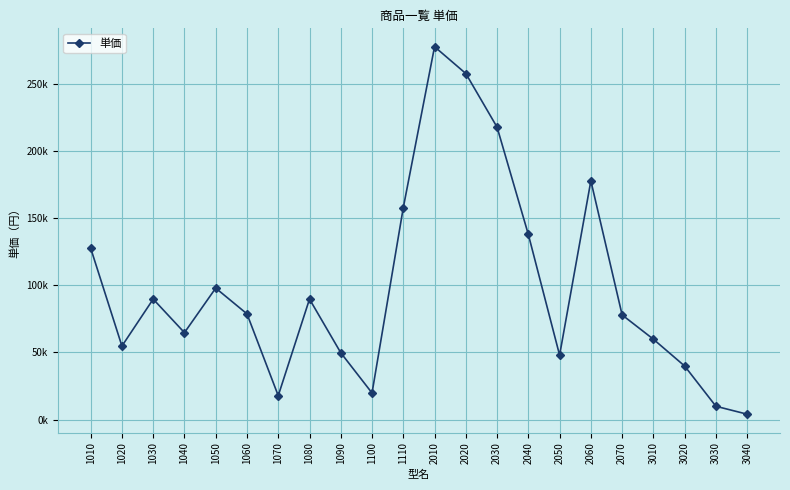

Rank the categories by value from highest to lowest.

2010, 2020, 2030, 2060, 1110, 2040, 1010, 1050, 1030, 1080, 1060, 2070, 1040, 3010, 1020, 1090, 2050, 3020, 1100, 1070, 3030, 3040